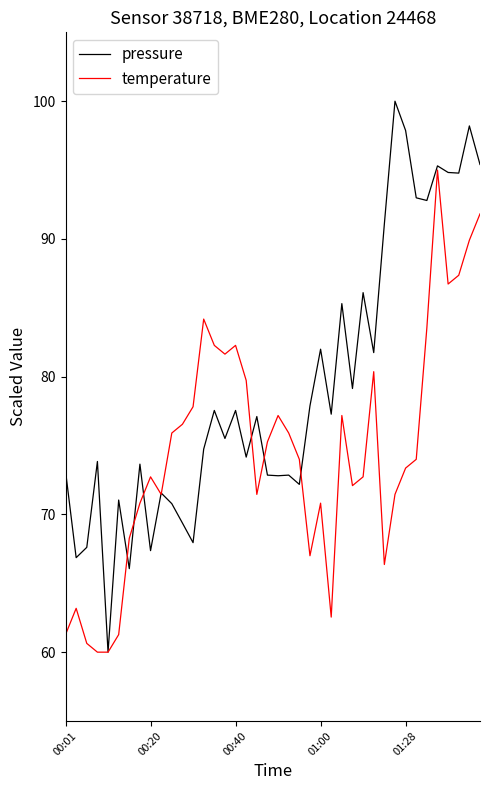

Which series has the largest total across all categories?

pressure